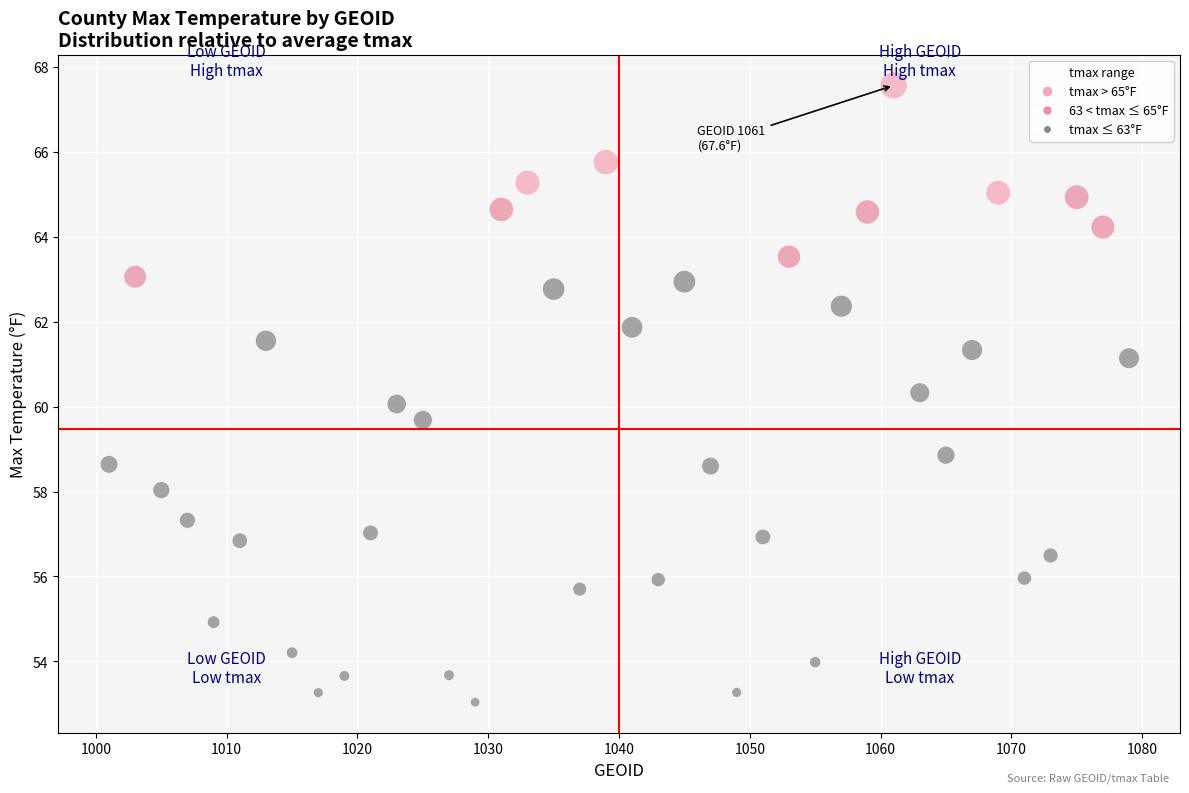

What is the range of X values (max minus min)?

78.0